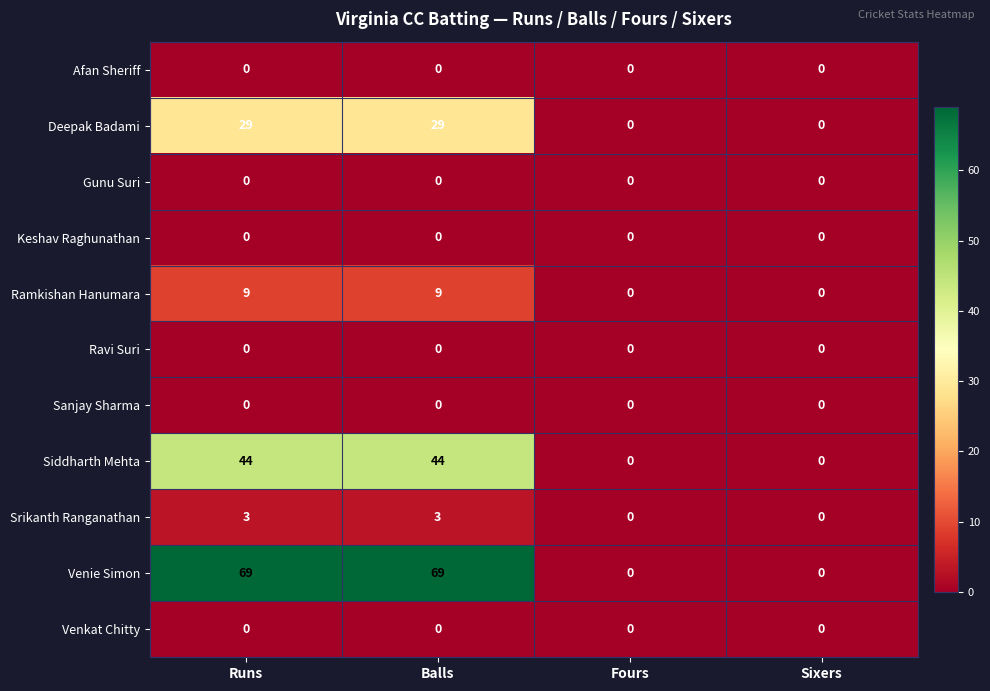

What is the difference between the highest and lowest values at Runs?

69